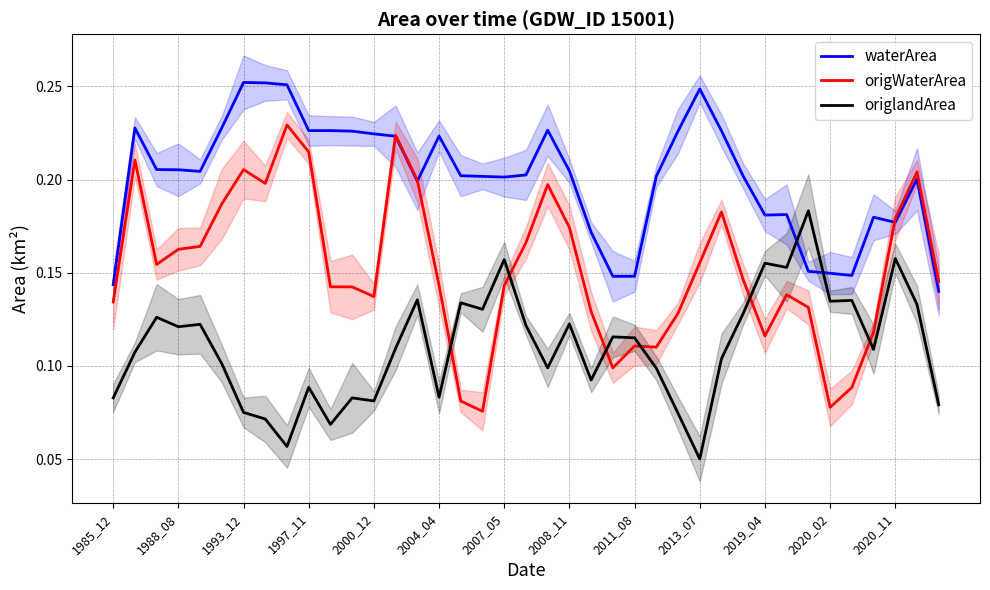

True or false: origlandArea and waterArea cross at least once.

True